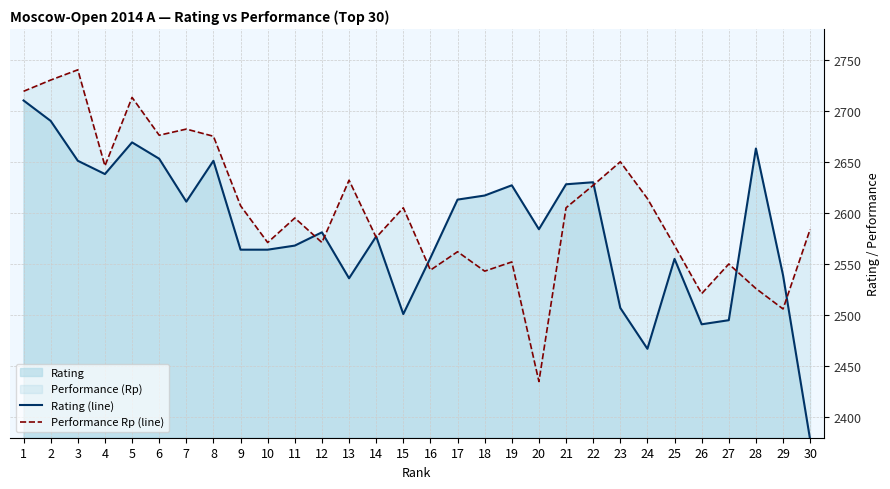

How many categories are shown in the chart?

30